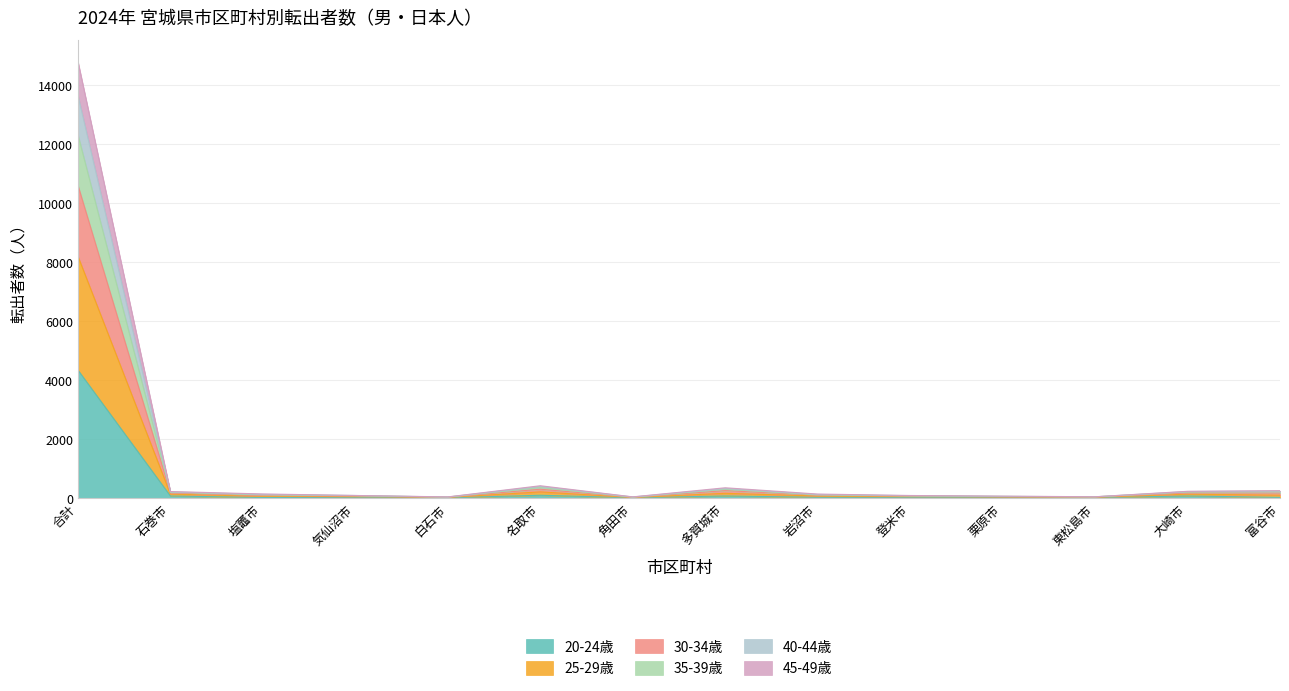

What is the total value across all series at 合計?

14809